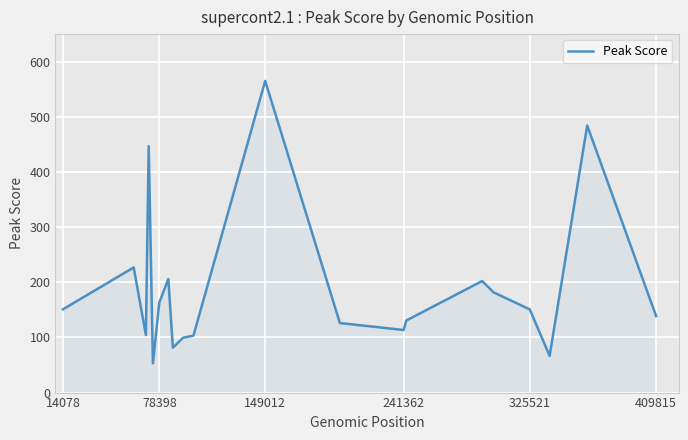

What is the difference between the maximum and minimum values?

512.6